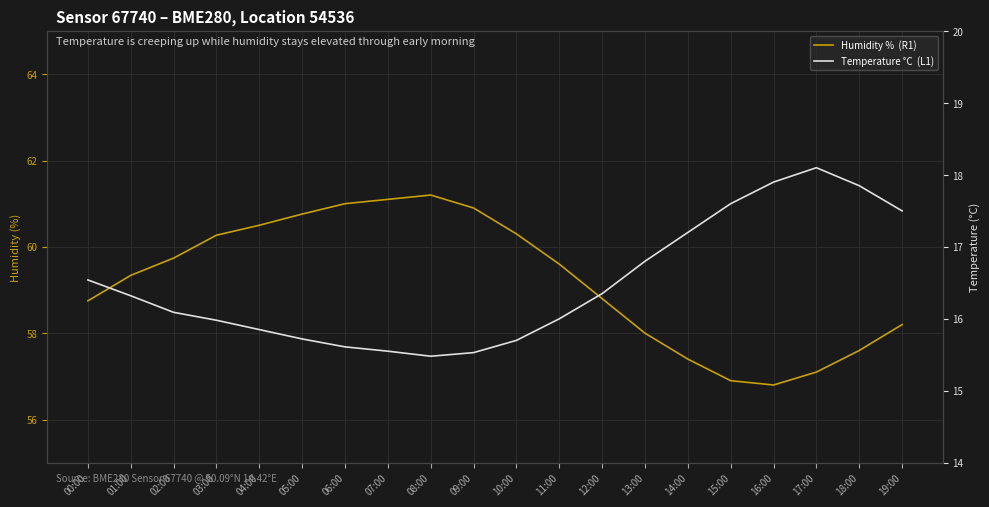

In Temperature °C  (L1), how many points are higher than both neighbors (excluding endpoints)?

1